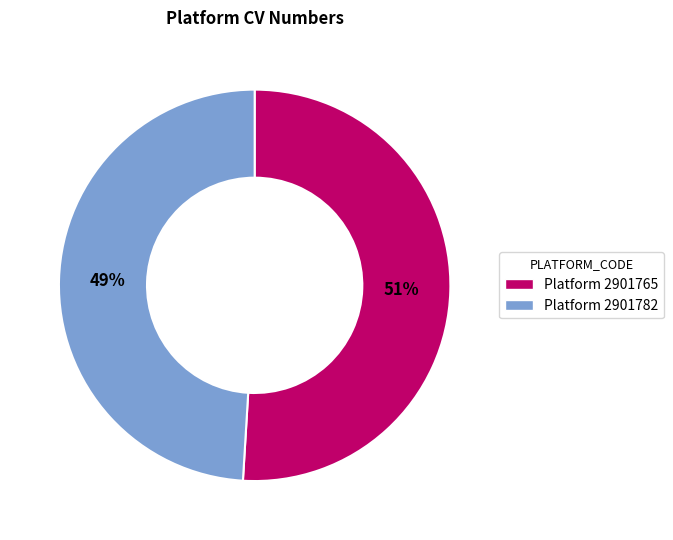

How many slices are in this pie chart?

2